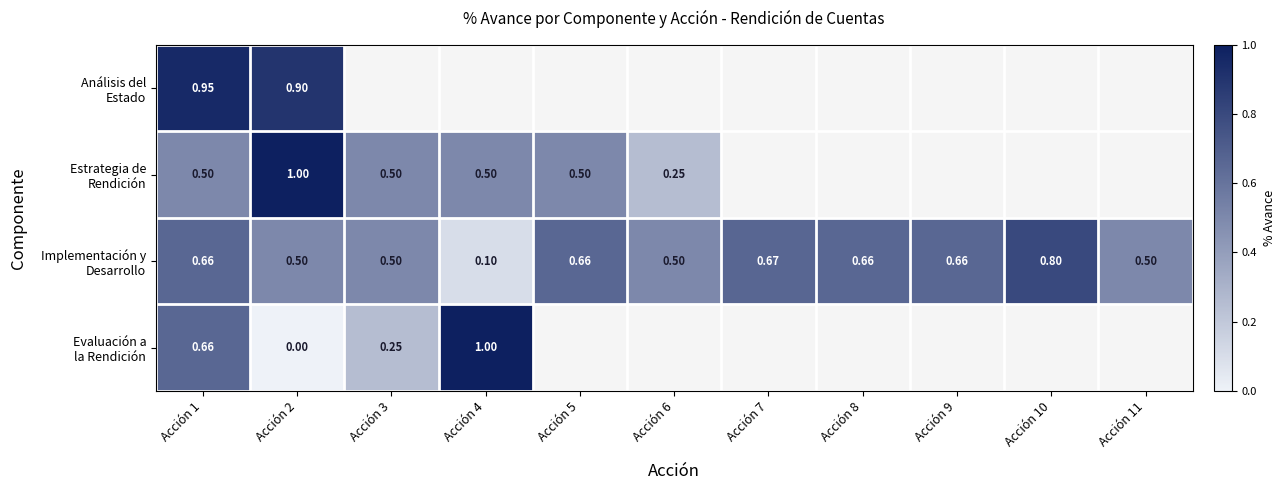

Which category has the highest value across all series?

Acción 2